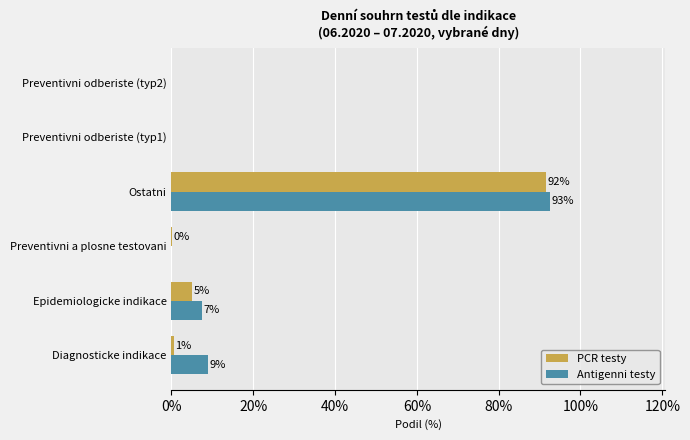

What are all the series names shown in the legend?

PCR testy, Antigenni testy